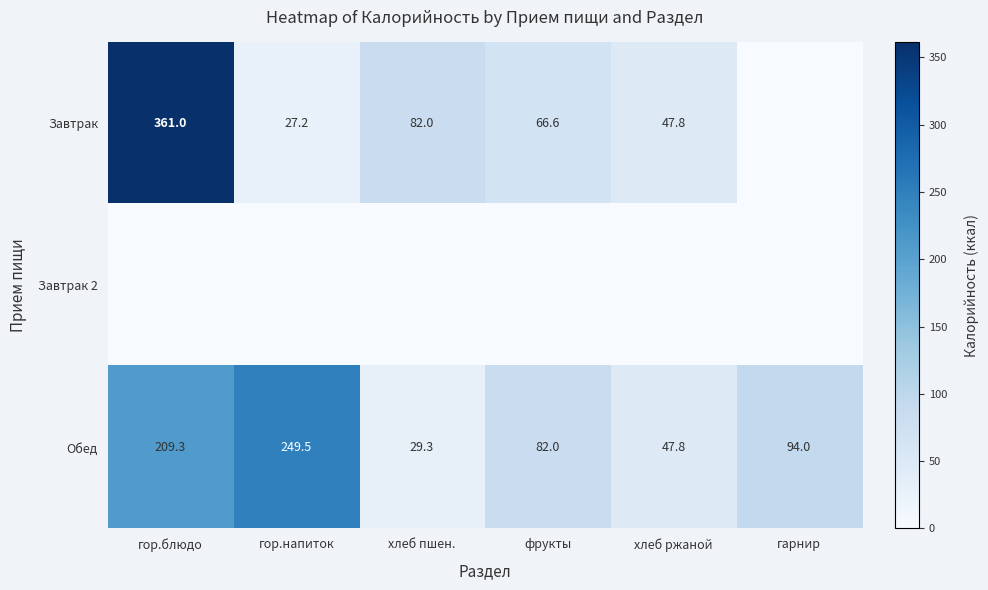

Is the value of Обед at хлеб ржаной greater than the value of Завтрак at хлеб пшен.?

No